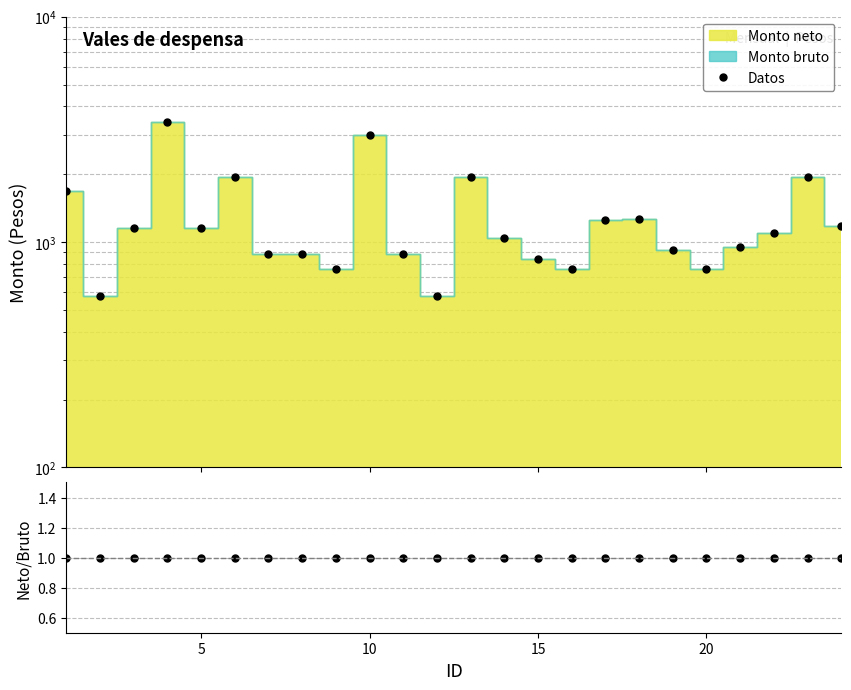

True or false: Neto/Bruto has more than 2 interior local peaks.

False